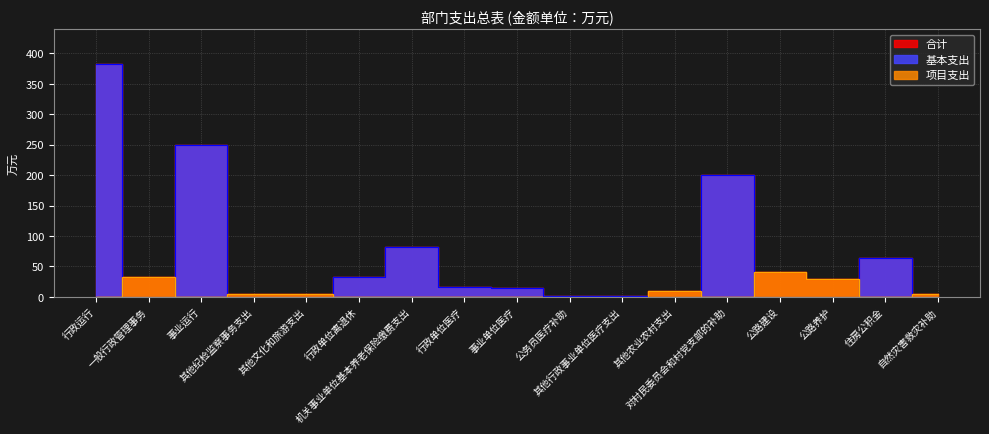

What is the label of the 4th point from the left?

其他纪检监察事务支出